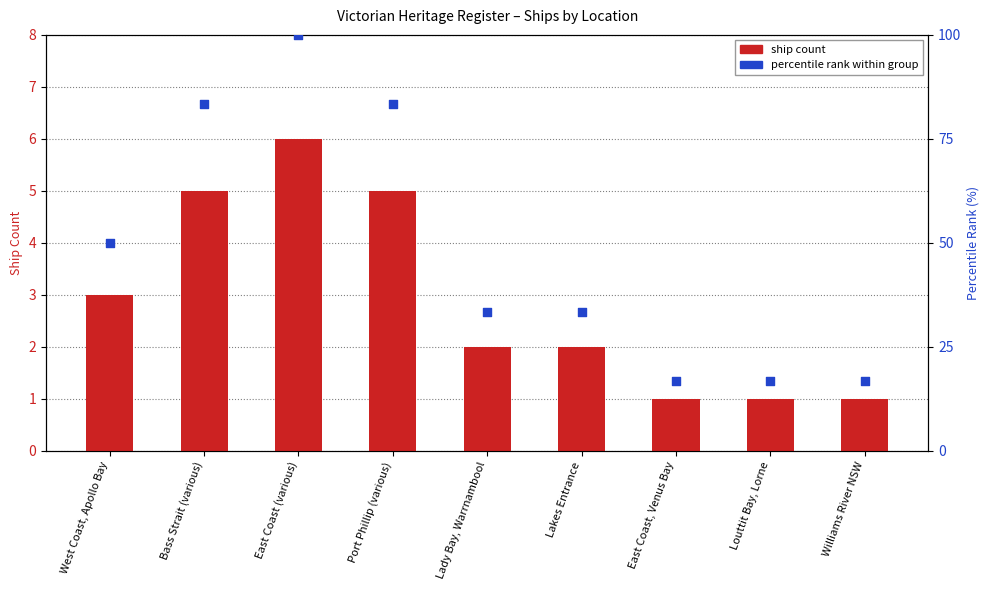

What is the total value across all series at Port Phillip (various)?

88.3